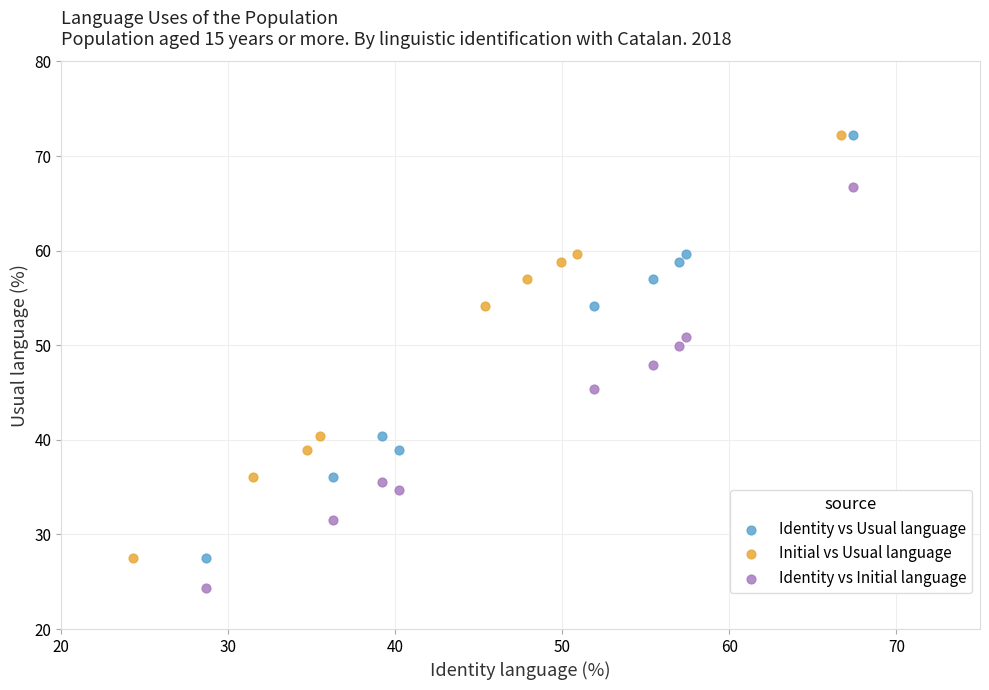

Which series reaches the minimum Y coordinate?

Identity vs Initial language